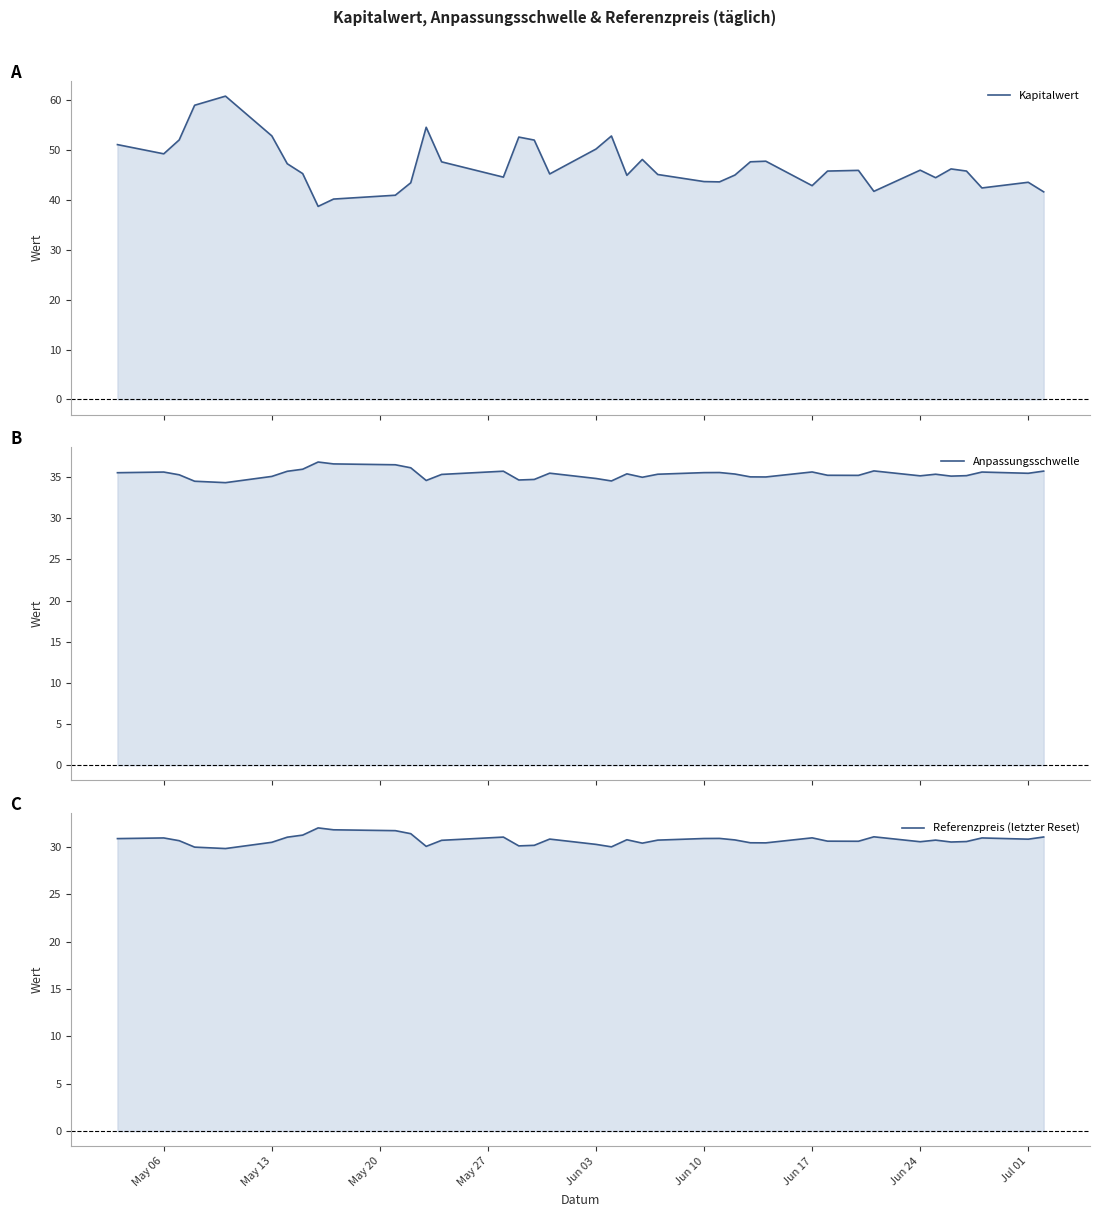

How many interior local peaks does the Anpassungsschwelle series have?

10